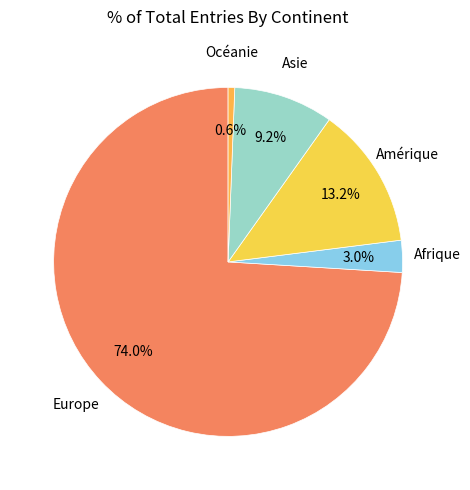

Rank the categories by value from lowest to highest.

Océanie, Afrique, Asie, Amérique, Europe